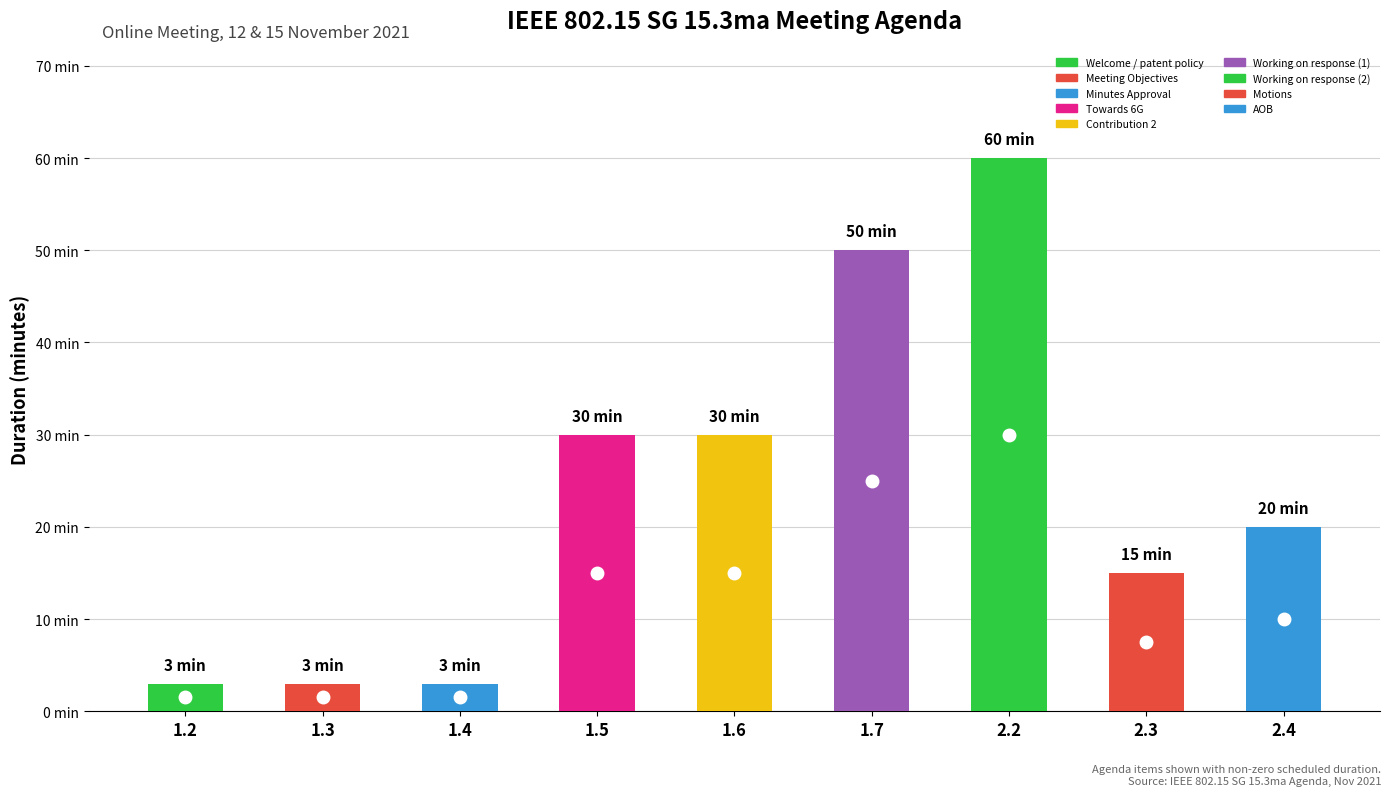

Does the chart contain any negative values?

No